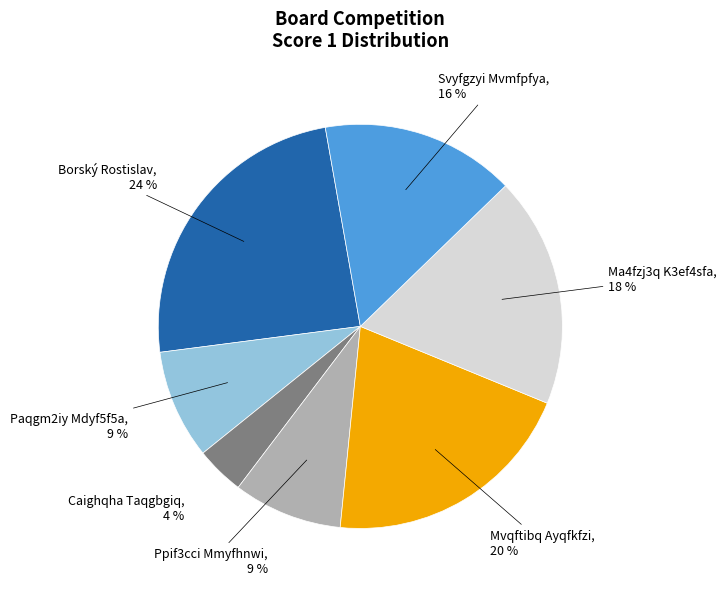

Is it true that Svyfgzyi Mvmfpfya is 2% of the pie?

False